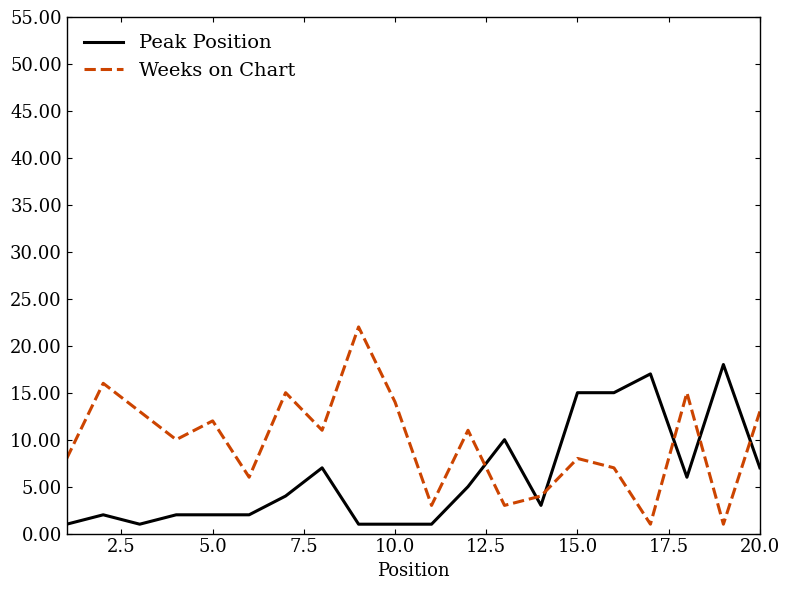

List the series in order of their overall mean, highest first.

Weeks on Chart, Peak Position